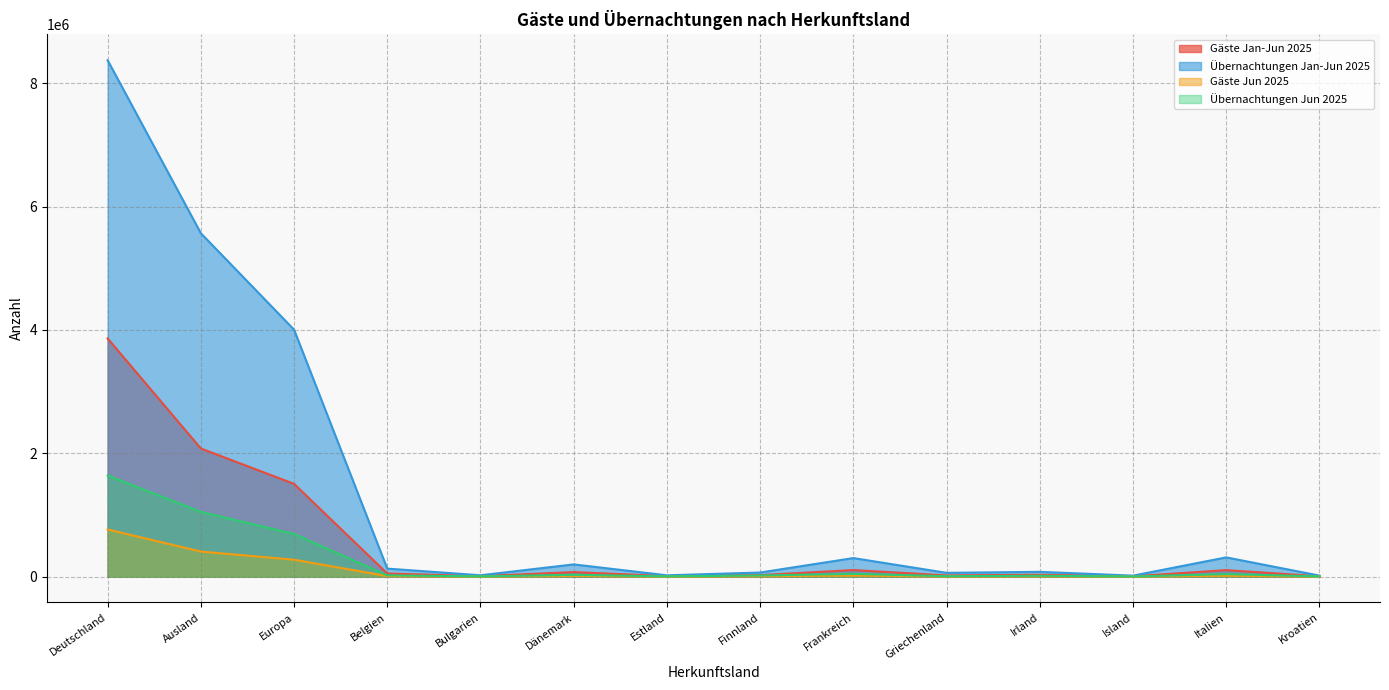

Rank the categories by Gäste Jan-Jun 2025 value from lowest to highest.

Island, Kroatien, Estland, Bulgarien, Griechenland, Finnland, Irland, Belgien, Dänemark, Italien, Frankreich, Europa, Ausland, Deutschland